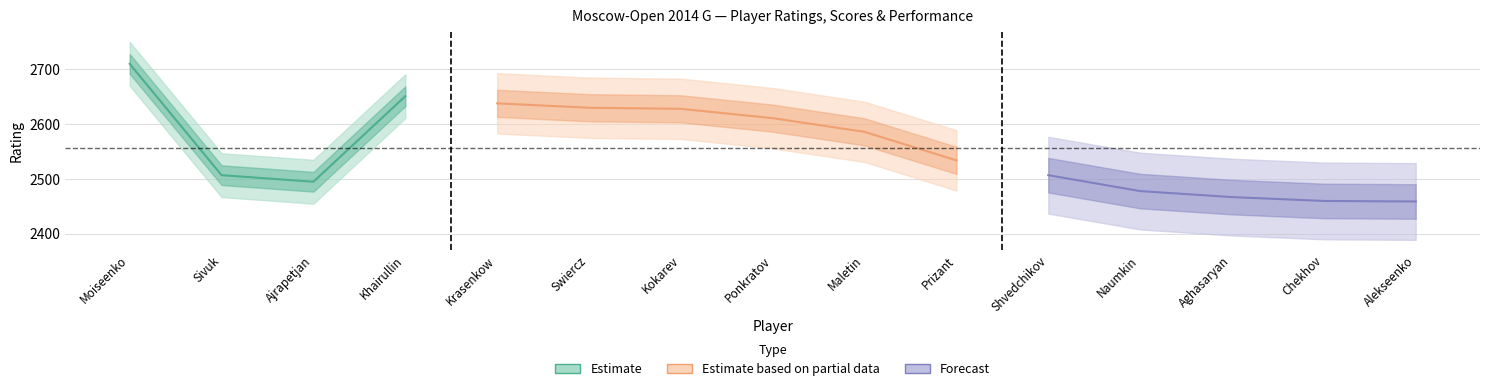

True or false: scores and ratings cross at least once.

False